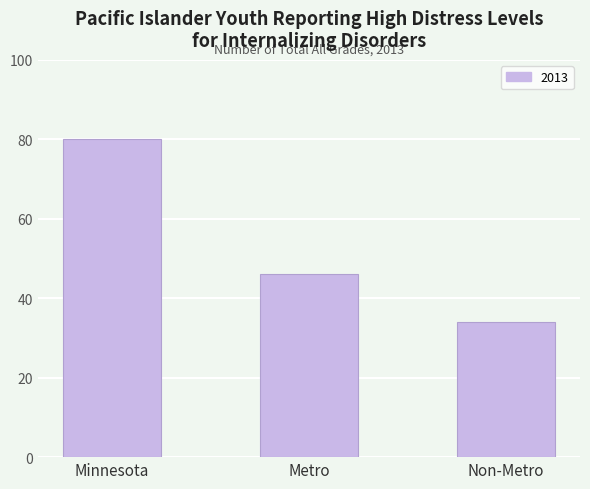

Count the values in the range 34 to 80.

3